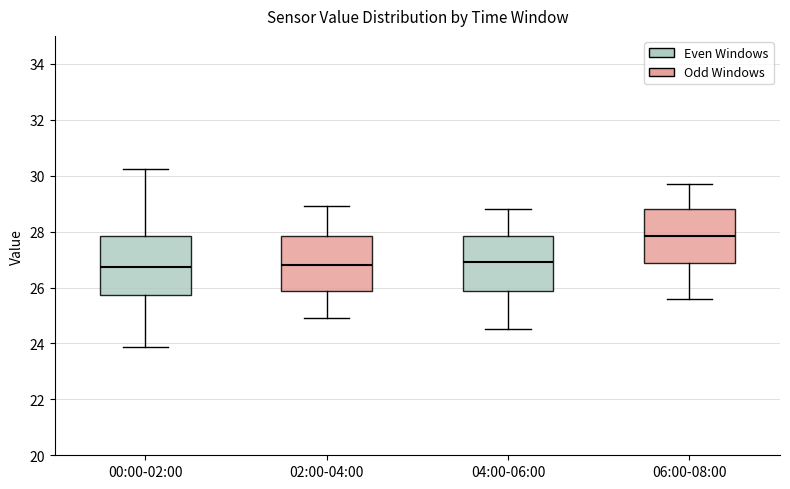

Reading left to right, read every box against the y-axis: the position of its median line, the range the box covers, and the ends of its whiskers. The values are not printed on the chart, so give them approximately, as read against the axis.

00:00-02:00: median 26.8, box 25.8 to 27.8, whiskers 23.8 to 30.2
02:00-04:00: median 26.8, box 25.8 to 27.8, whiskers 25.0 to 29.0
04:00-06:00: median 27.0, box 25.8 to 27.8, whiskers 24.6 to 28.8
06:00-08:00: median 27.8, box 26.8 to 28.8, whiskers 25.6 to 29.8